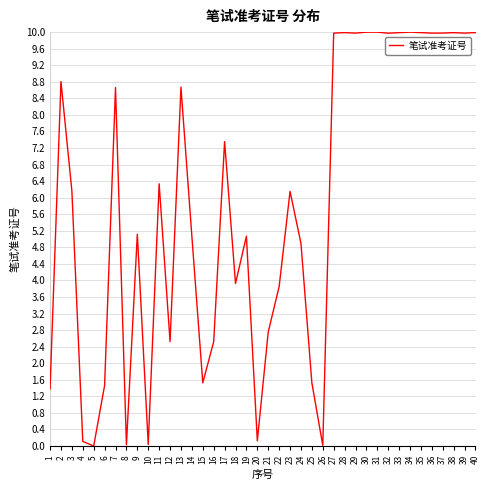

What is the maximum value shown in the chart?

10.0